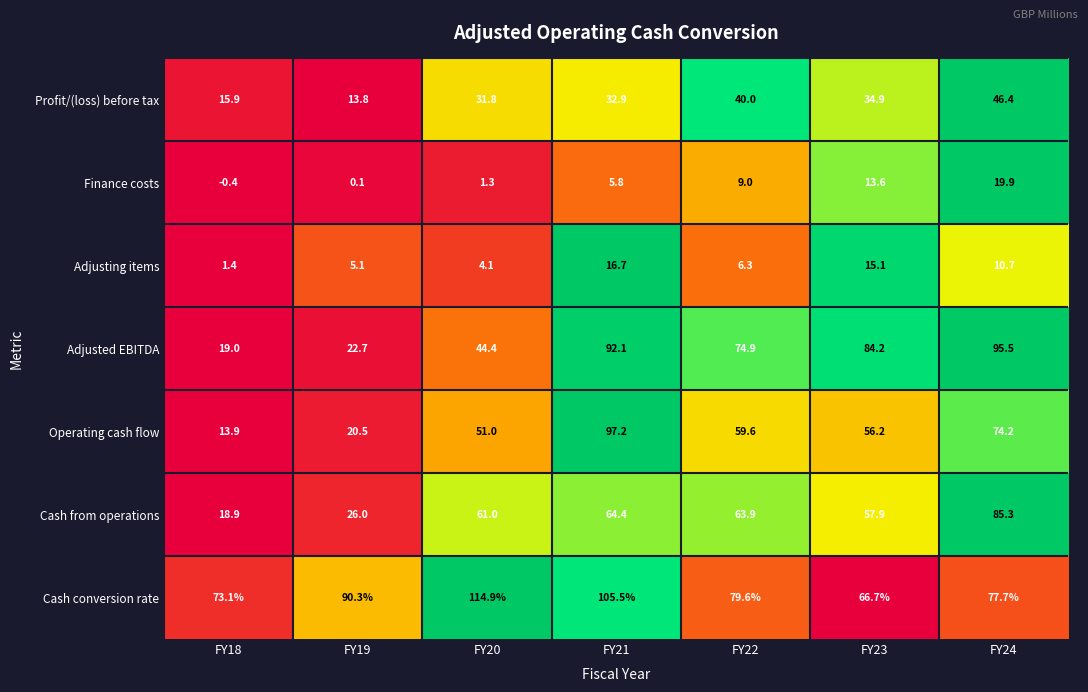

Between FY22 and FY24, which series saw the biggest shift?

Cash from operations